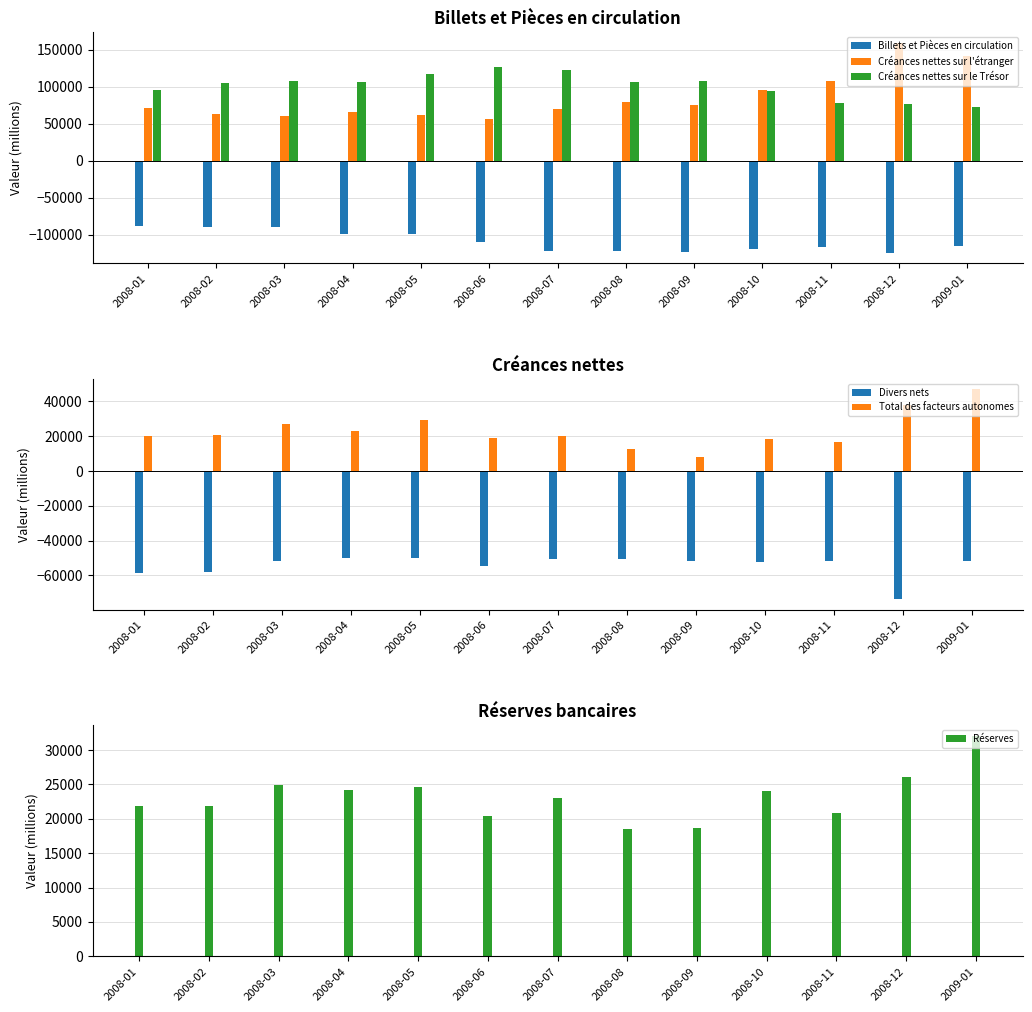

What is the difference between the highest and lowest values at 2008-08?

227044.3